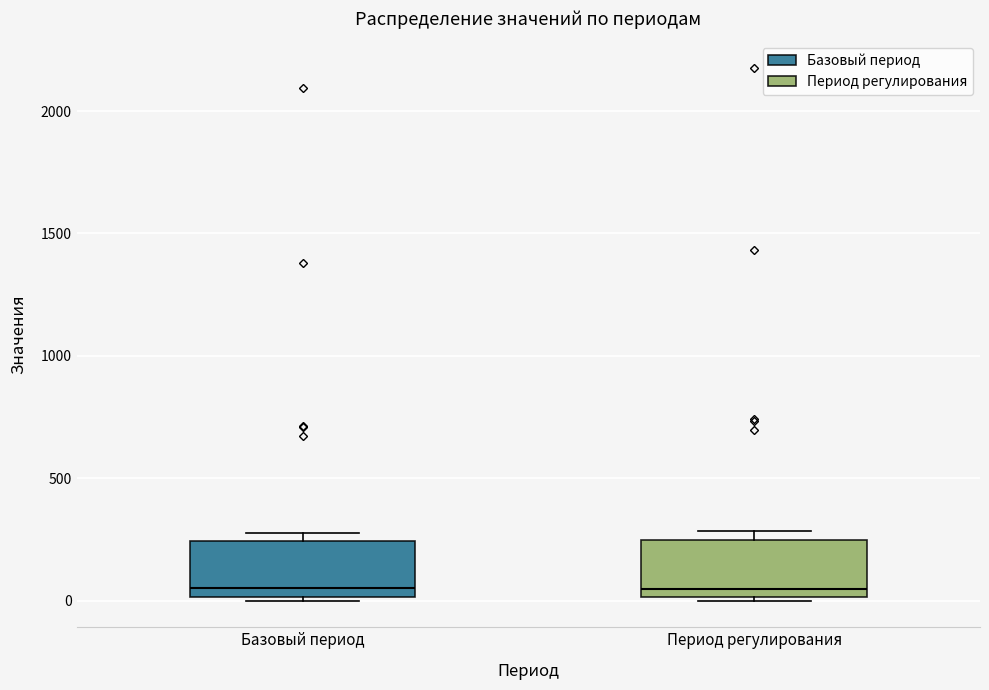

Reading left to right, read every box against the y-axis: the position of its median line, the range the box covers, and the ends of its whiskers. The values are not printed on the chart, so give them approximately, as read against the axis.

Базовый период: median 50, box 0 to 250, whiskers 0 to 250 (just above the box's upper edge)
Период регулирования: median 50, box 0 to 250, whiskers 0 (just below the box's lower edge) to 300